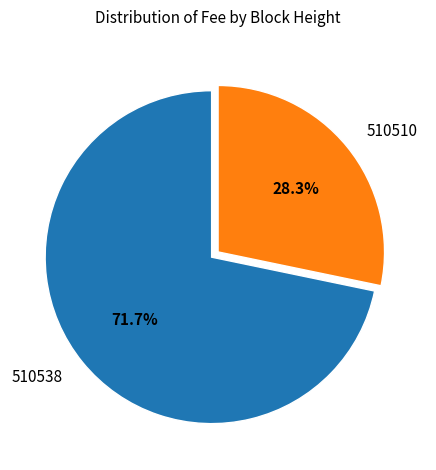

To the nearest percent, what is the difference between the 510538 and 510510 slice percentages?

43%